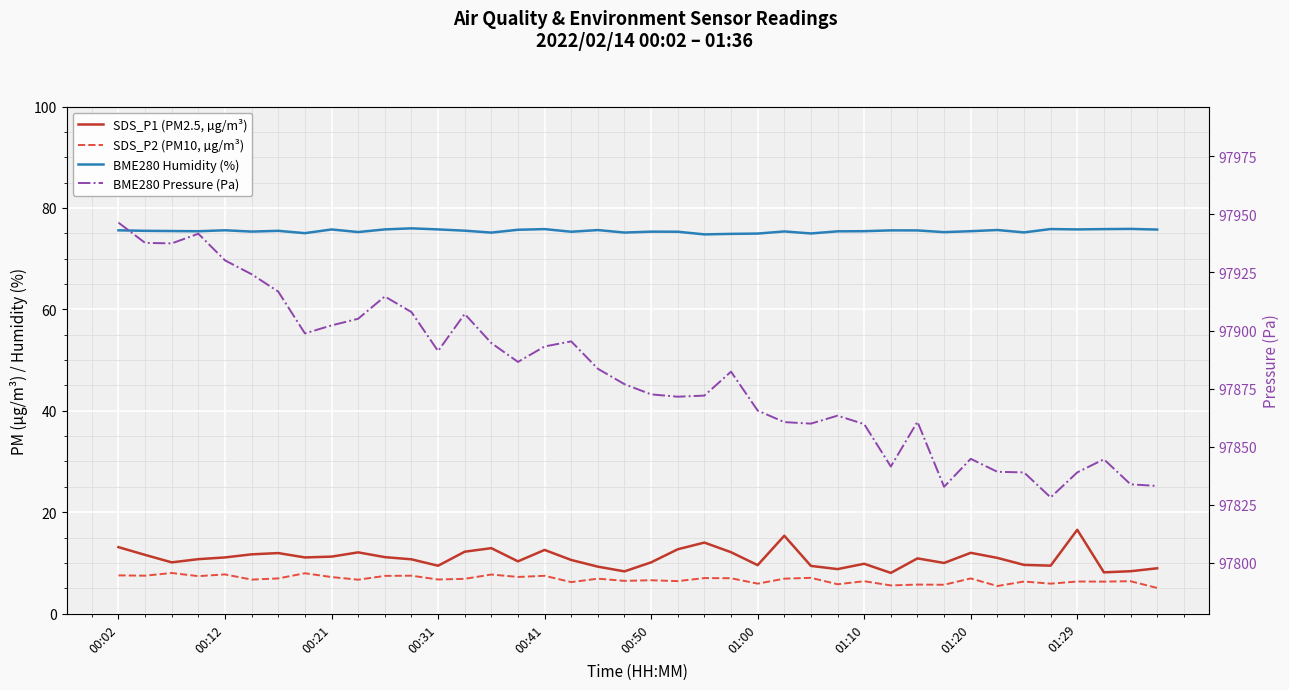

Where is BME280 Humidity (%) nearest to the value 75?

01:10